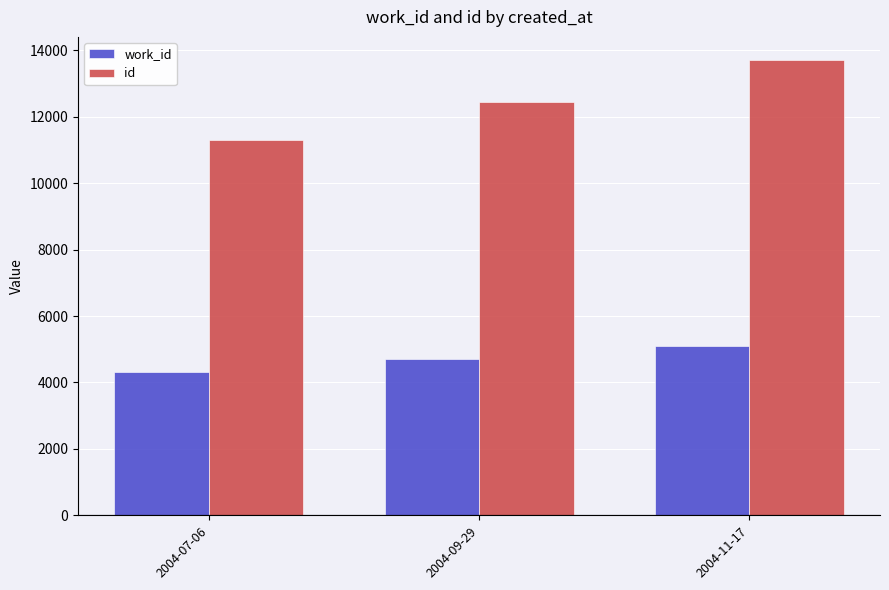

At how many categories does at least one series exceed 10905?

3